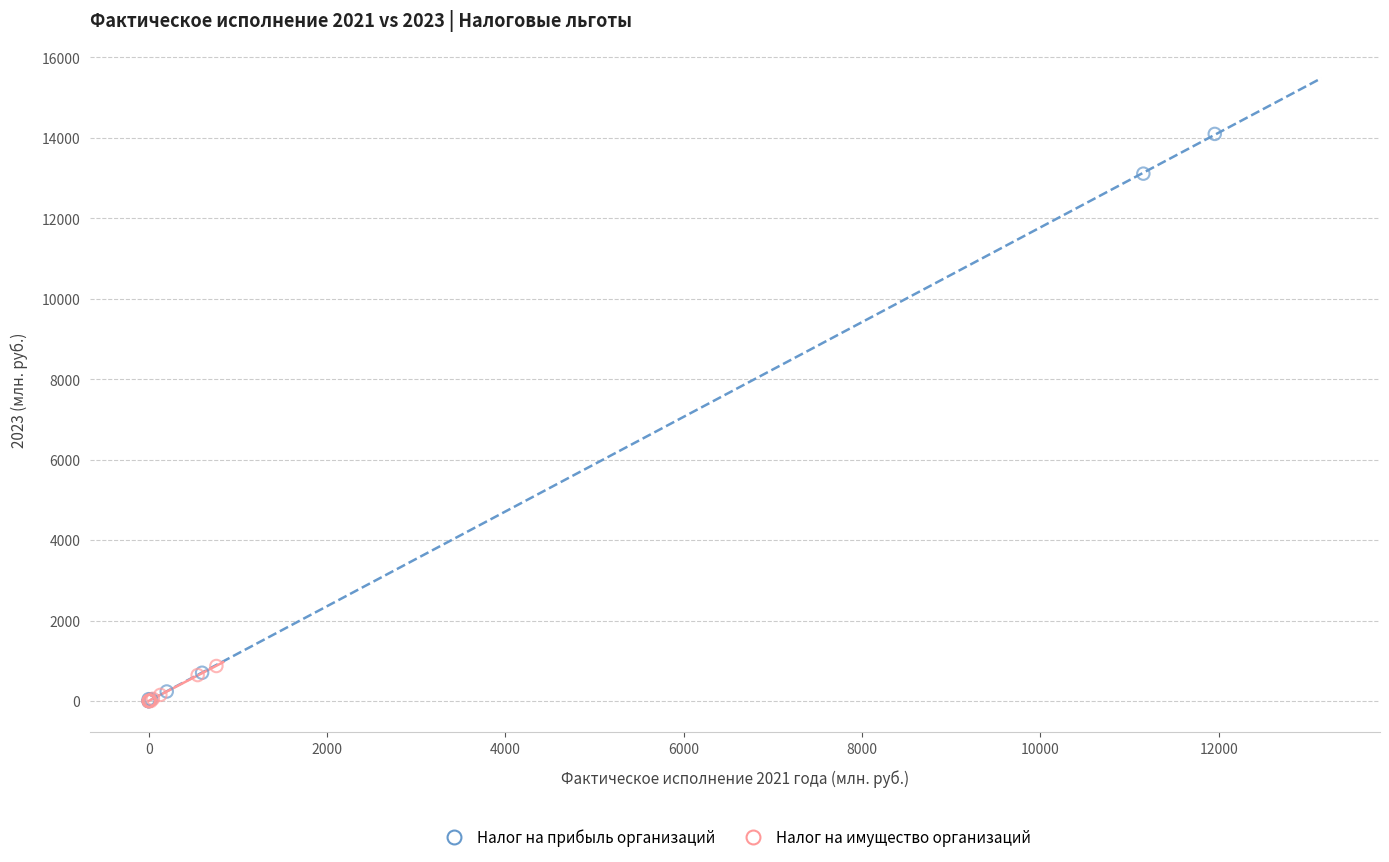

Which series has the largest Y range (max minus min)?

Налог на прибыль организаций